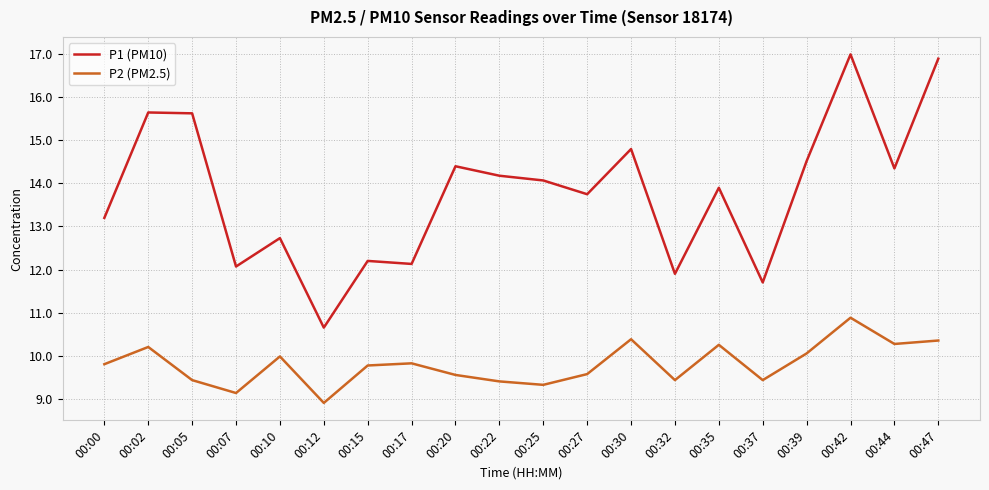

How many categories are shown in the chart?

20